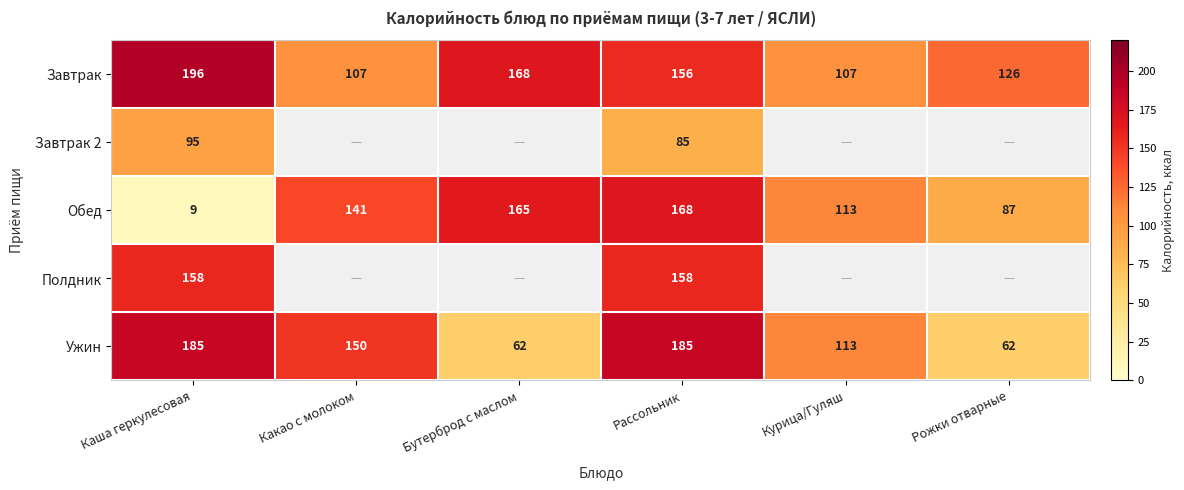

The value of Завтрак at Рожки отварные is 188. True or false?

False